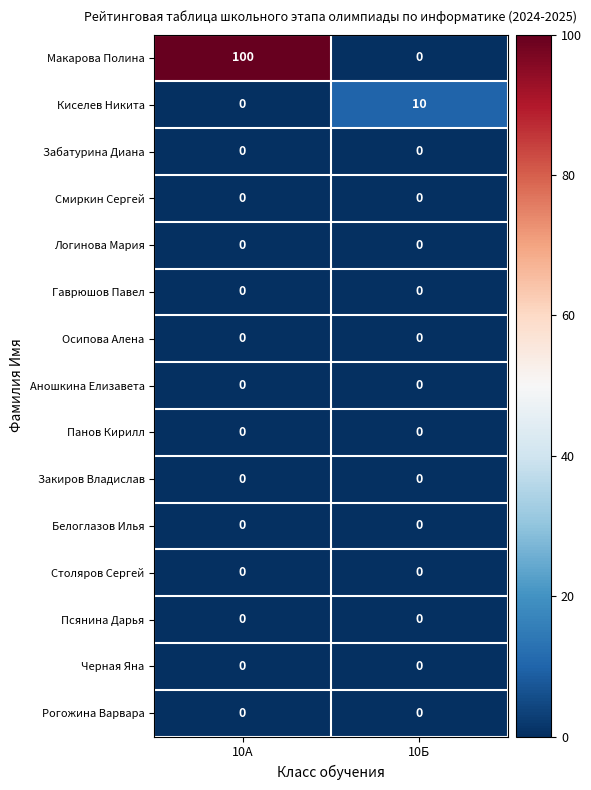

What is the difference between the highest and lowest values at 10А?

100